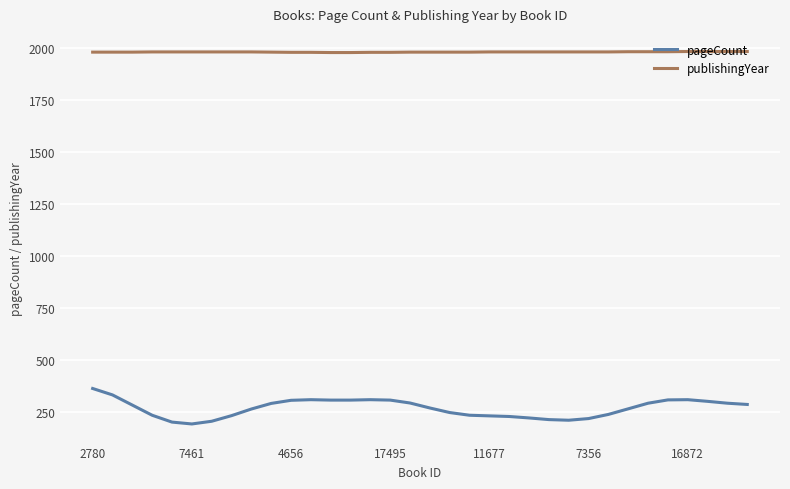

Is this an area chart (filled region under the line)?

No